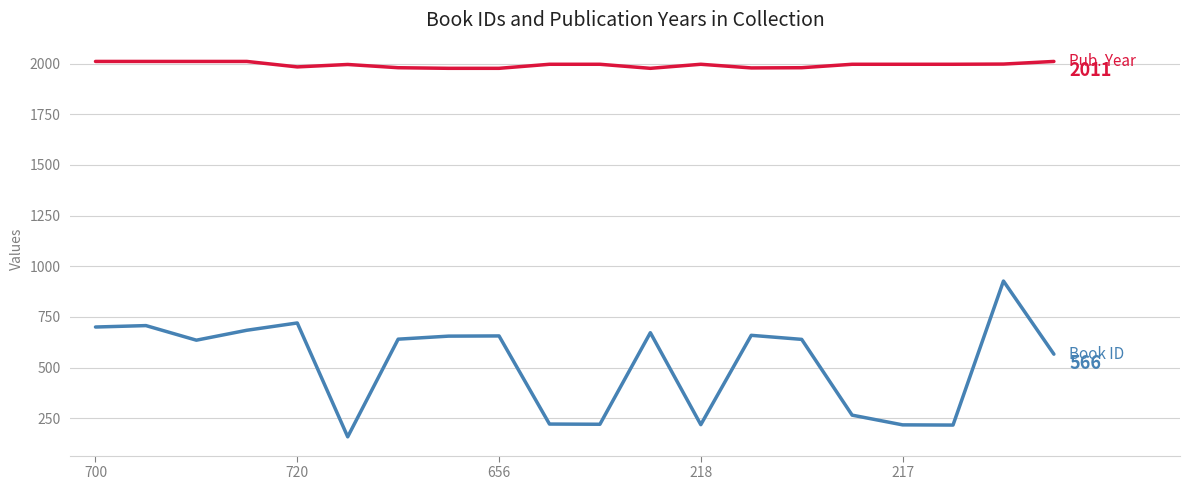

What is the smallest value displayed?

158